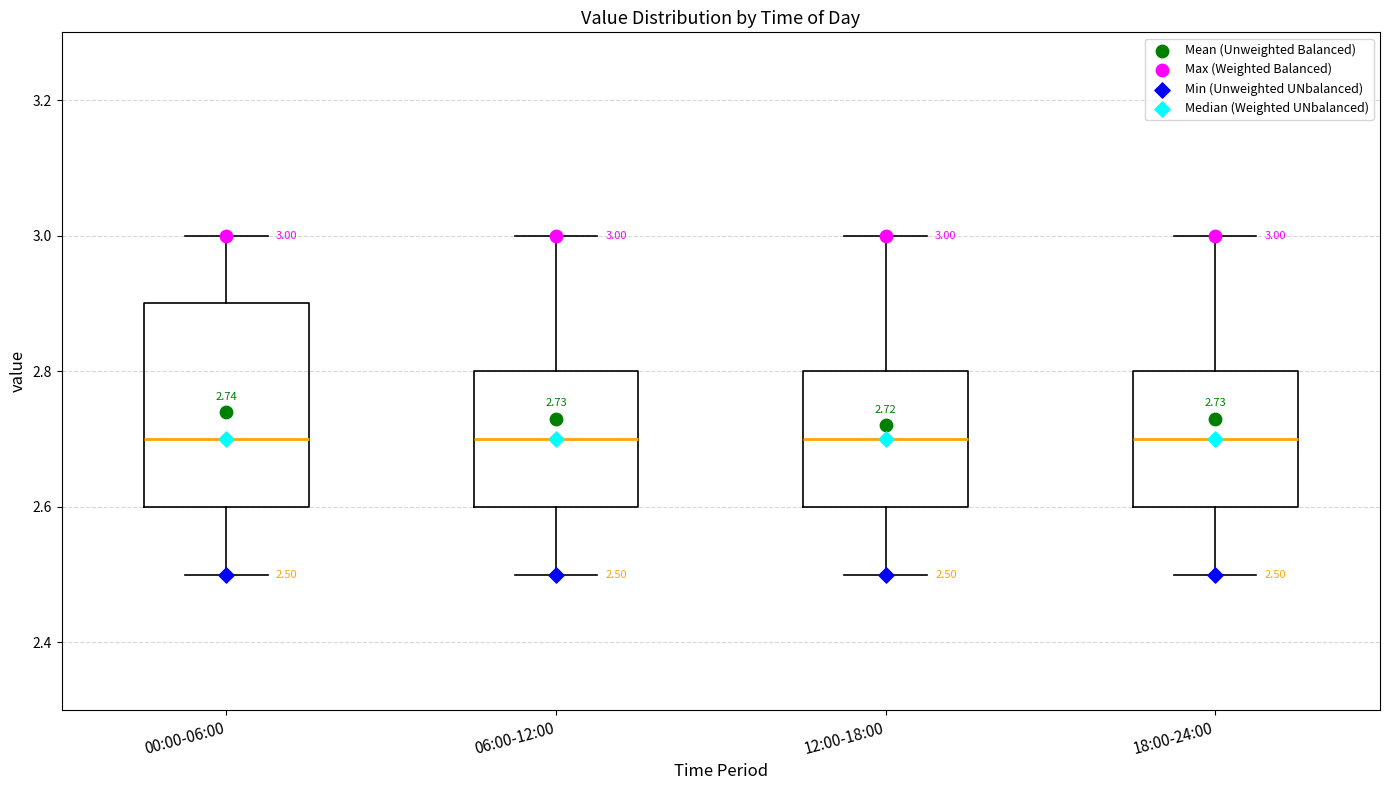

Comparing the boxes themselves (not the whiskers), which one is the tallest?

00:00-06:00